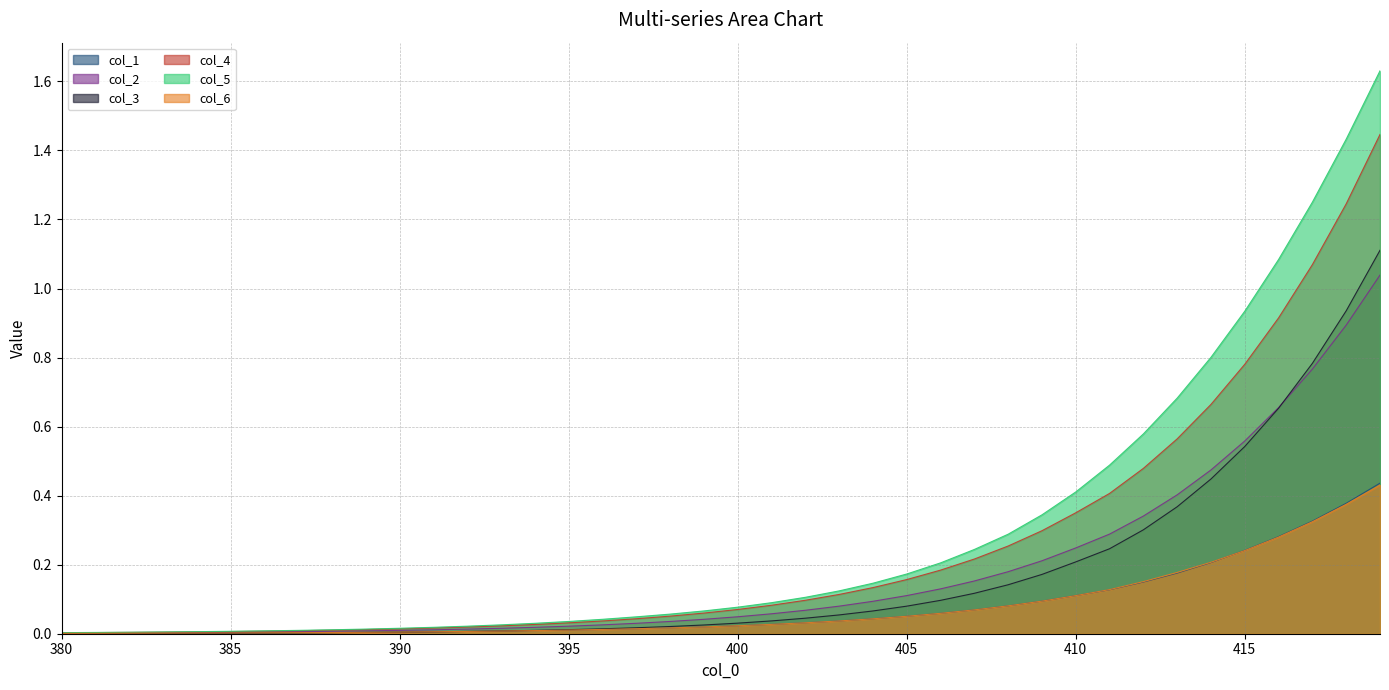

How many lines are shown in the chart?

6